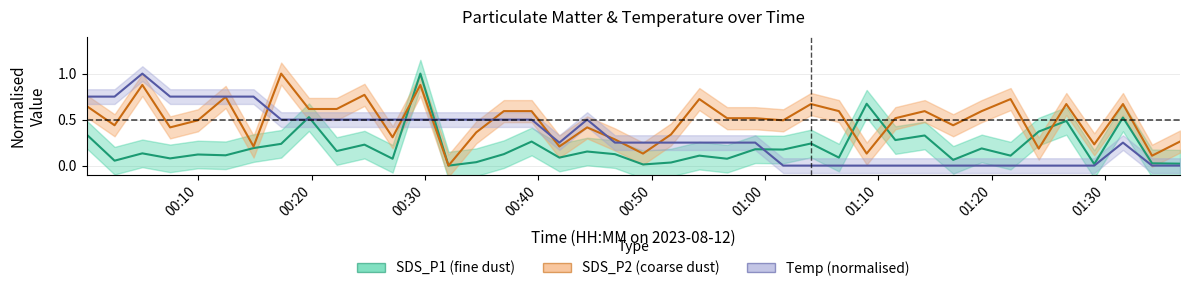

Rank the series at 2023/08/12 01:11:30 from highest to lowest value.

SDS_P2, SDS_P1, Temp